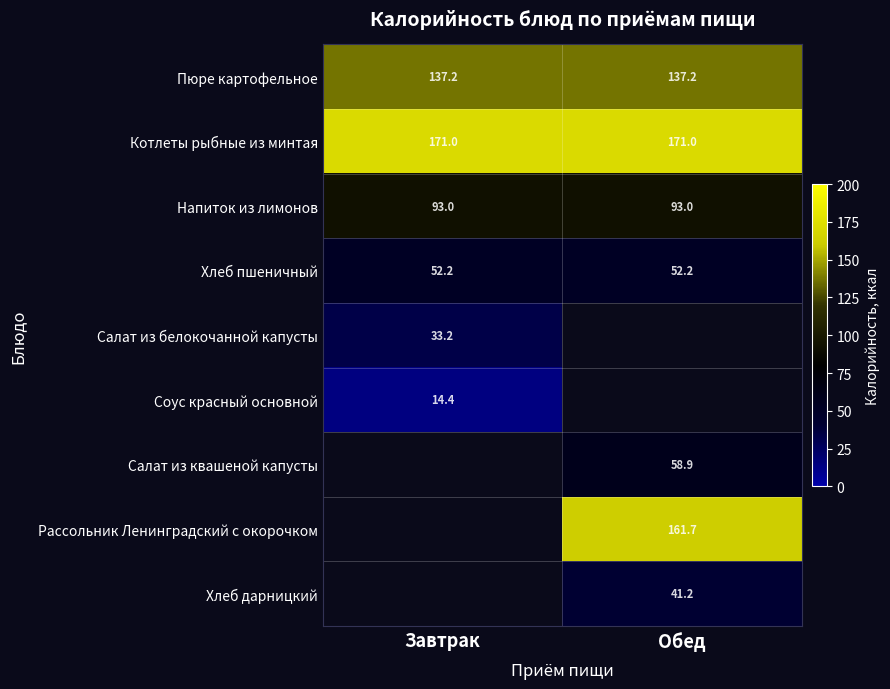

Which category has the lowest value across all series?

Завтрак